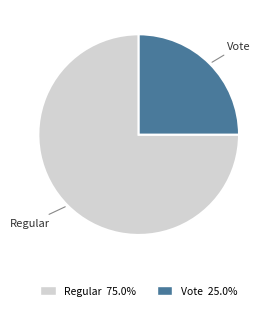

How many segments does this pie chart have?

2